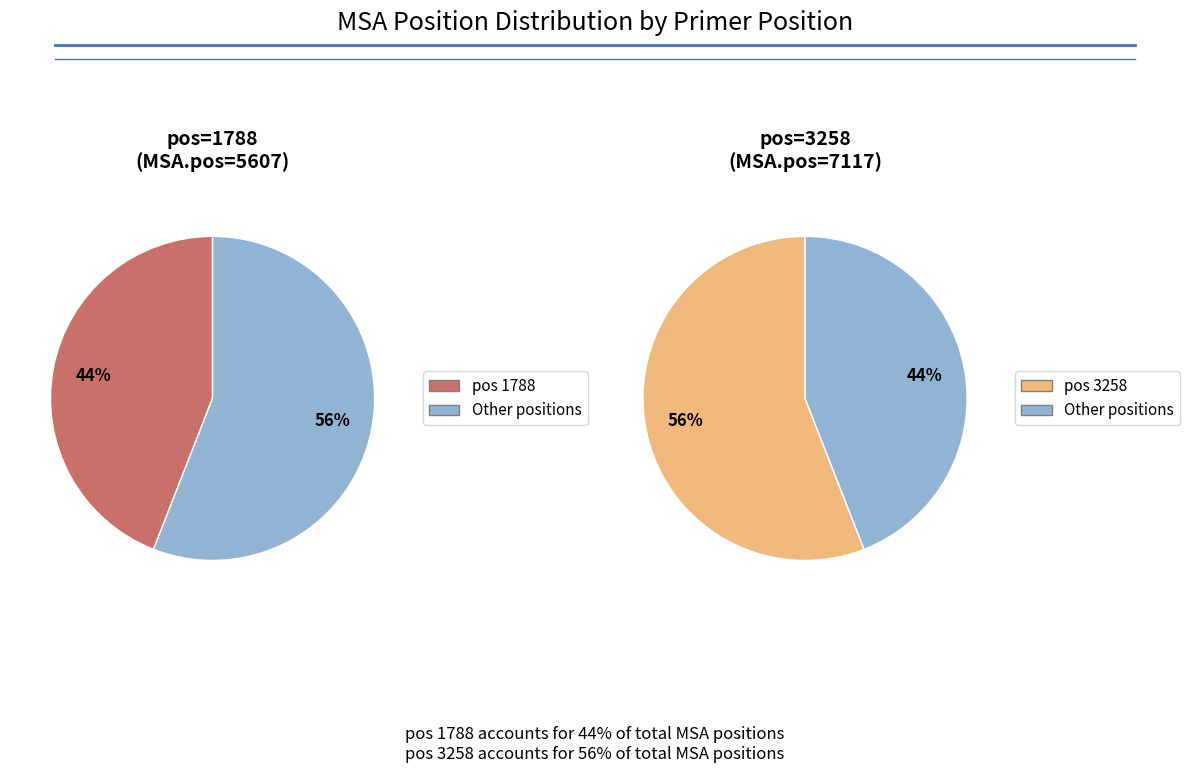

Which slice is the smallest?

1788